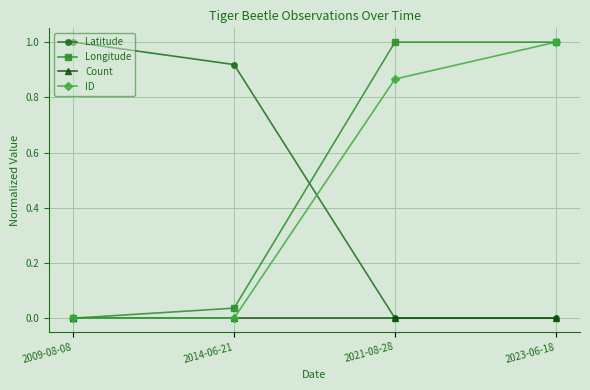

What is the maximum value for ID?

1.0